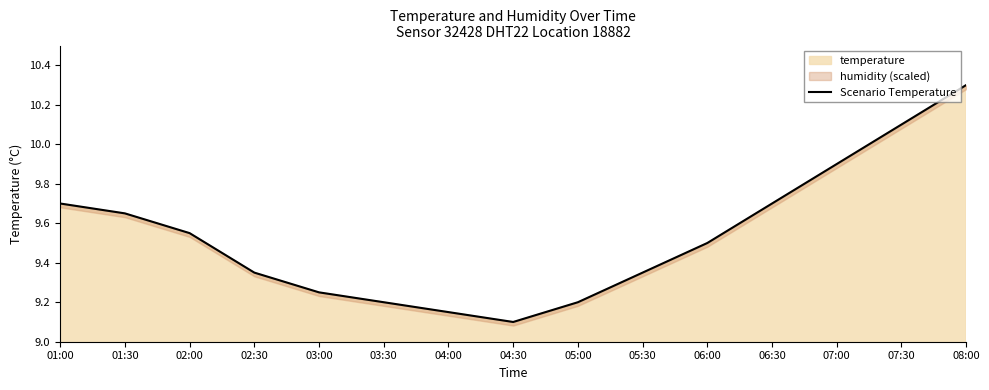

How many points are lower than both their immediate neighbors (excluding endpoints)?

1